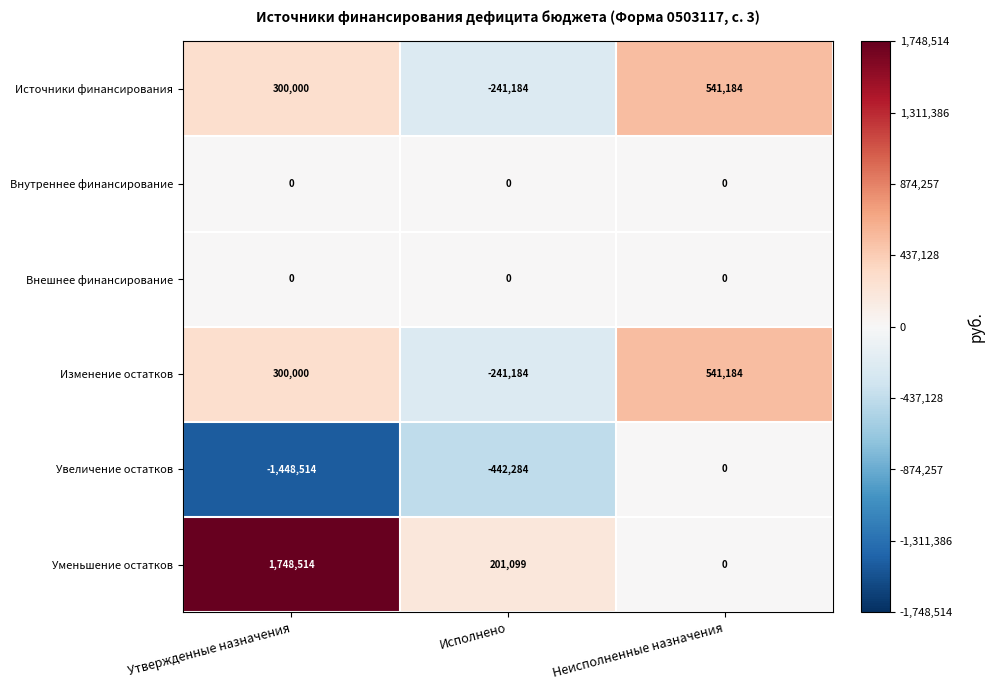

What is the difference between the highest and lowest values at Утвержденные назначения?

3197028